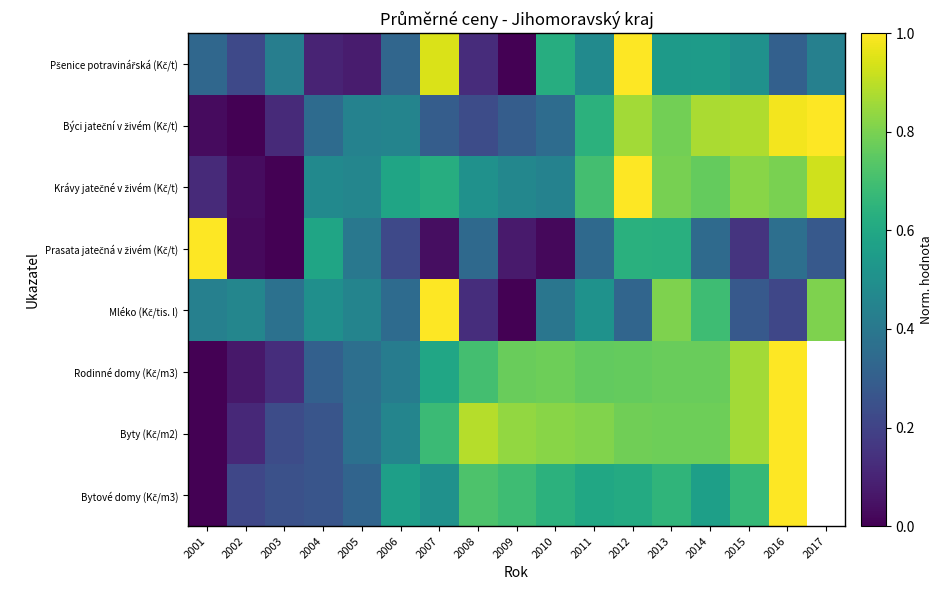

At which category does the chart reach its minimum across all series?

2009